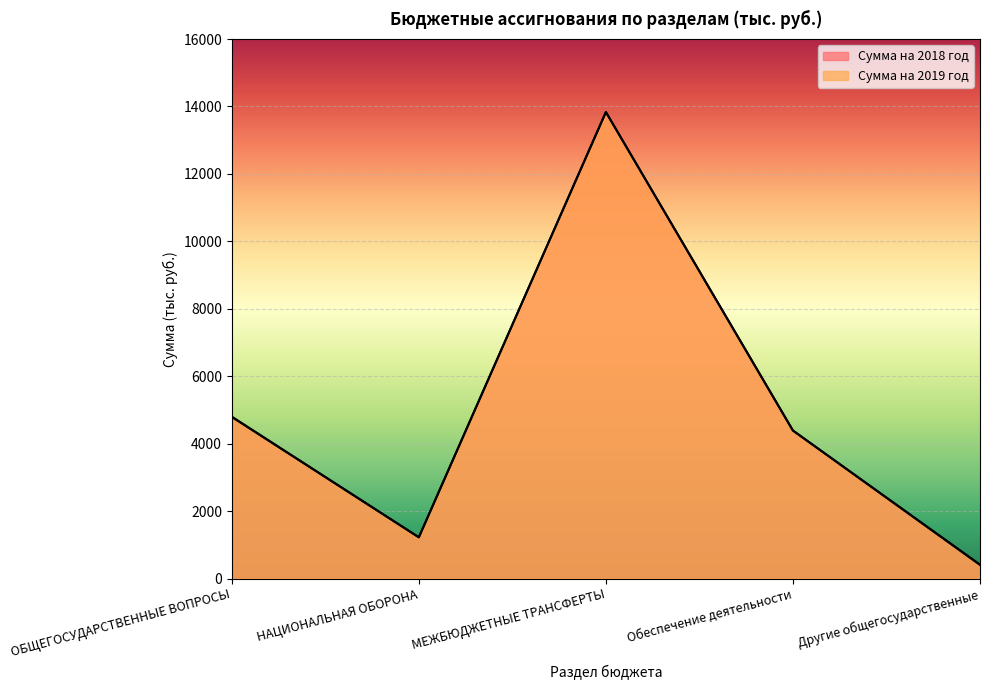

How many lines are shown in the chart?

2